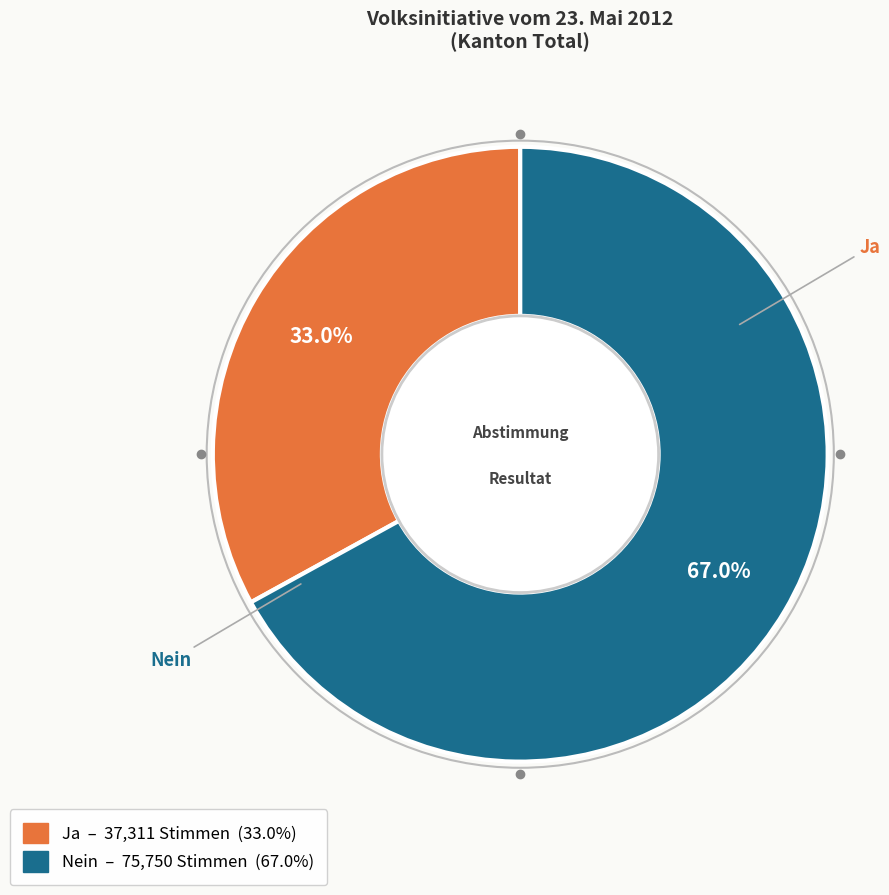

Do Ja and Nein together represent more than half of the pie?

Yes